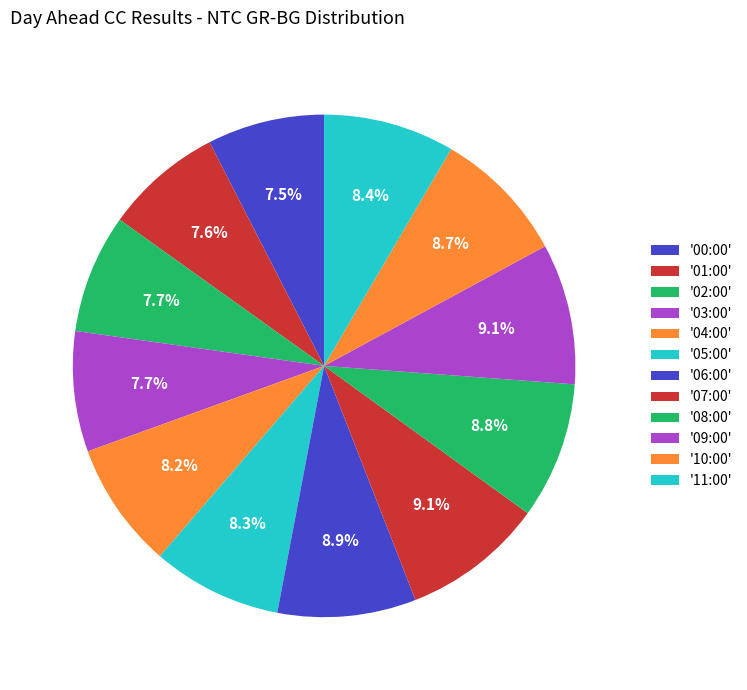

How many slices are in this pie chart?

12